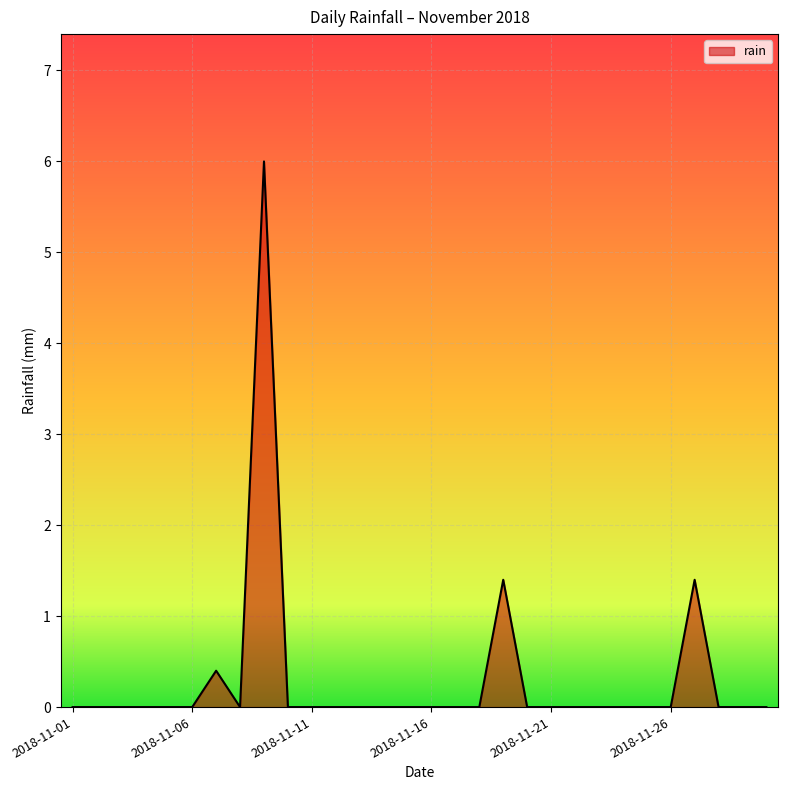

What is the maximum value shown in the chart?

6.0